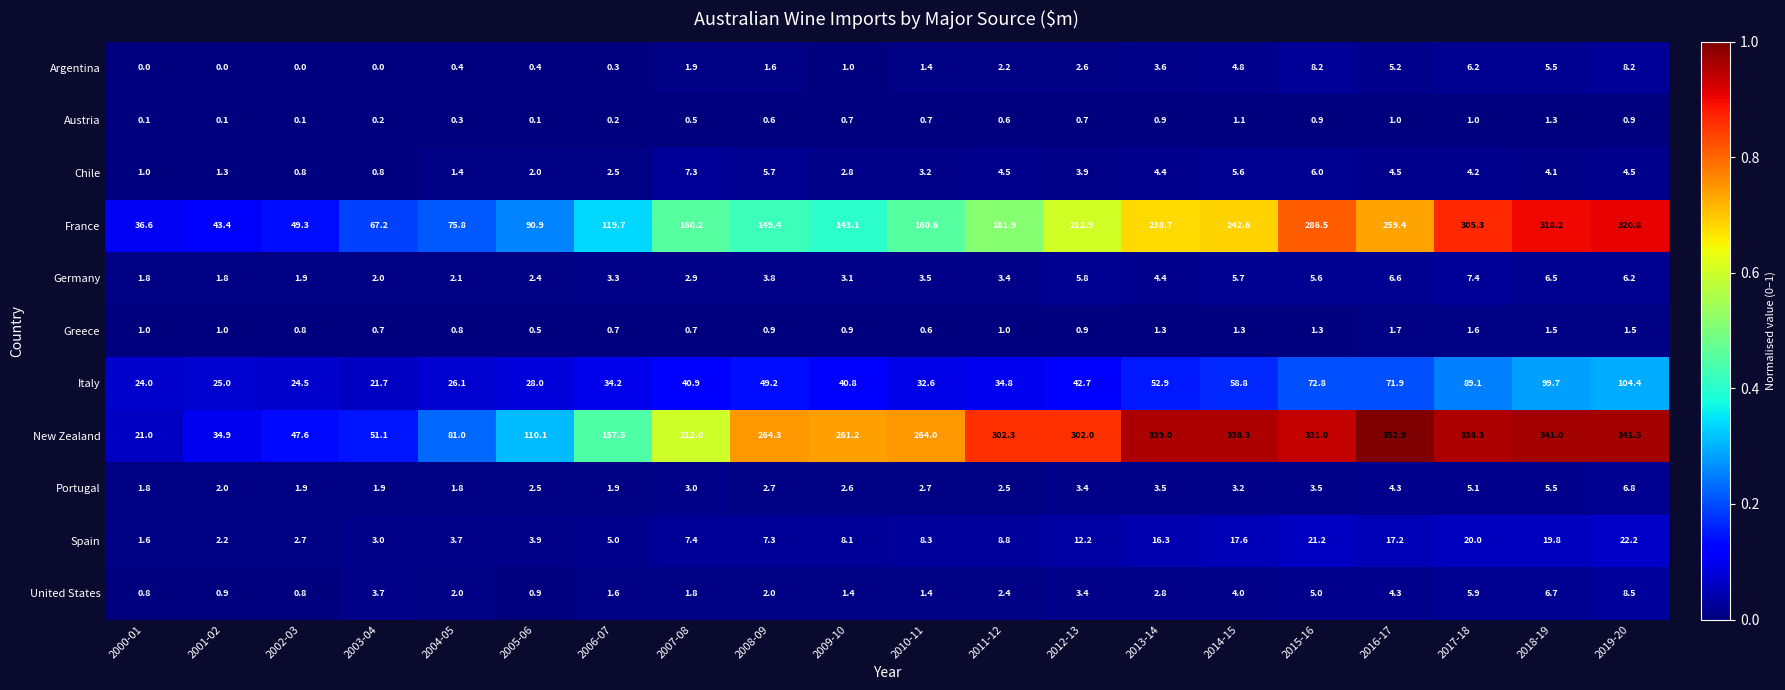

Which series has the largest total across all categories?

New Zealand